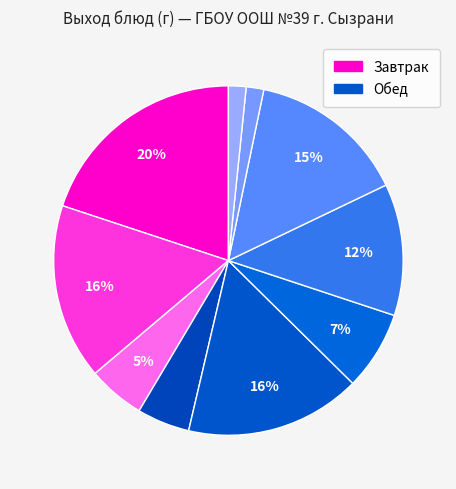

Count the number of slices in the pie.

10